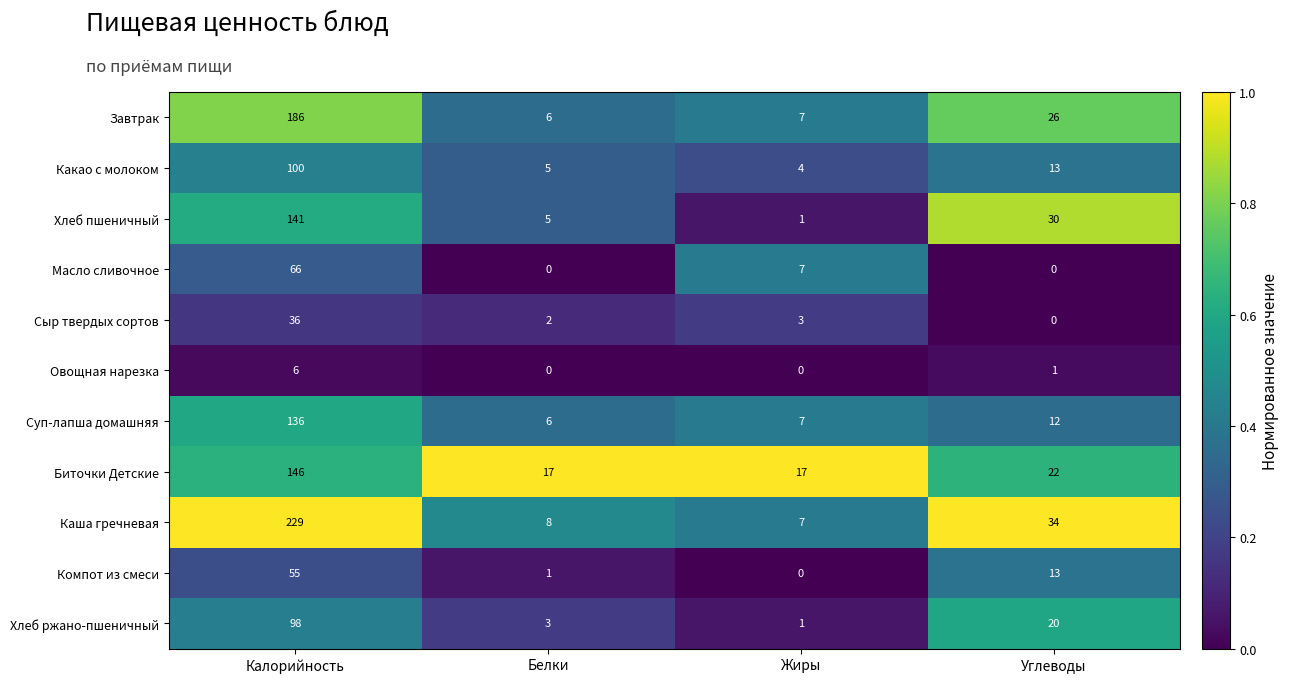

What is the difference between the highest and lowest values at Белки?

17